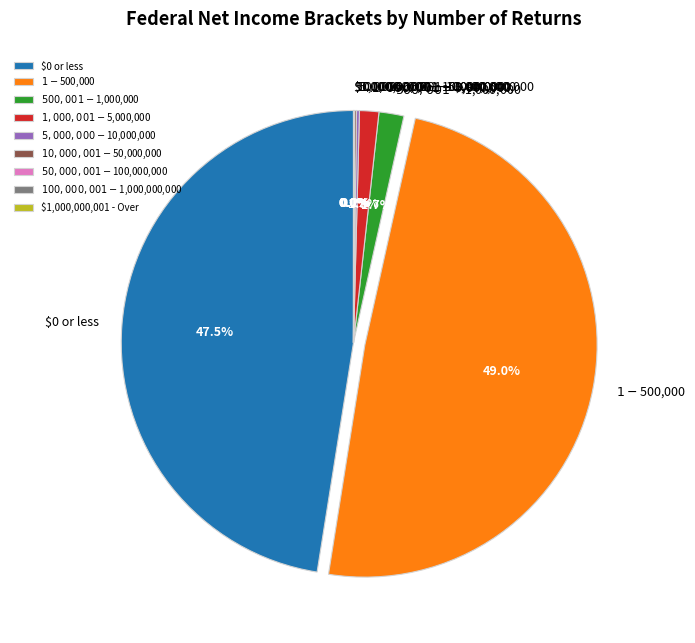

Is there any slice that represents more than half of the pie?

No